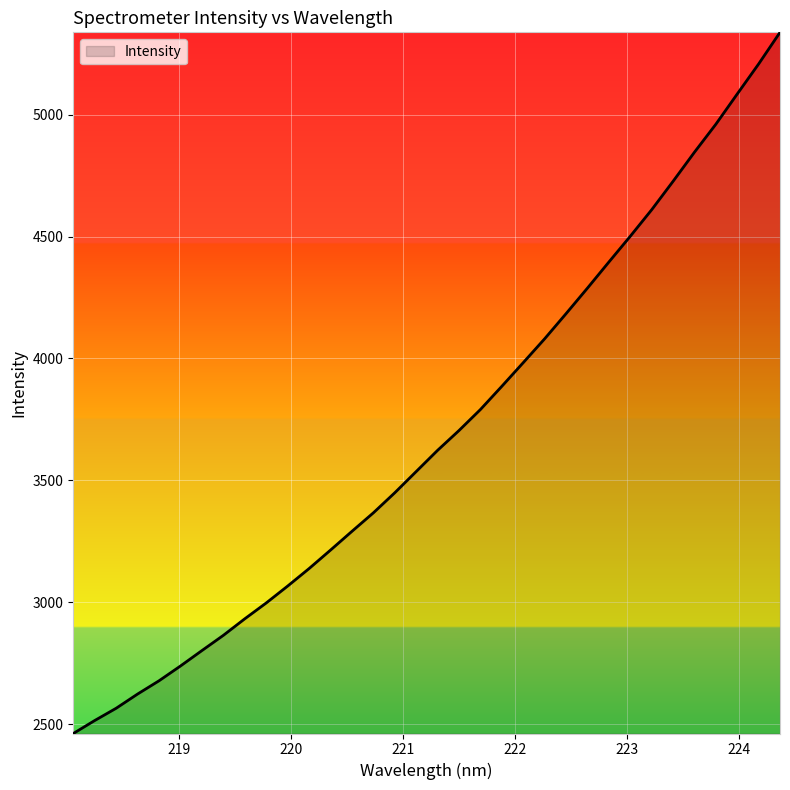

What is the minimum value shown in the chart?

2461.2